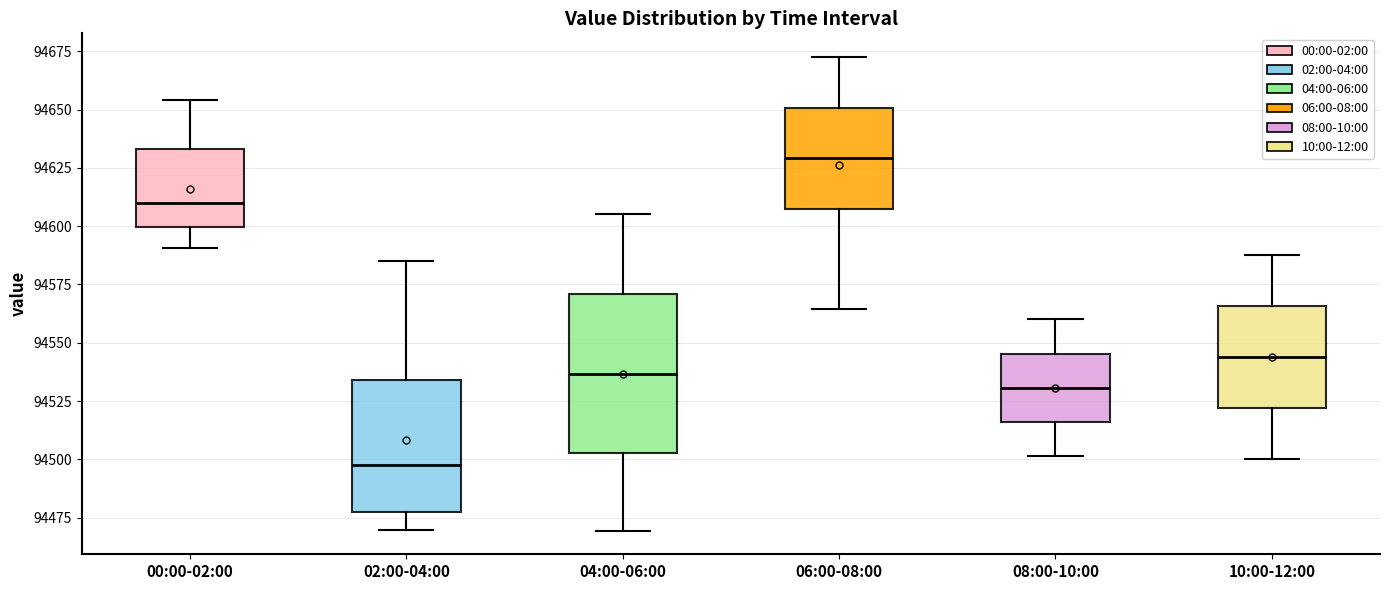

Which box's median line is the lowest?

02:00-04:00